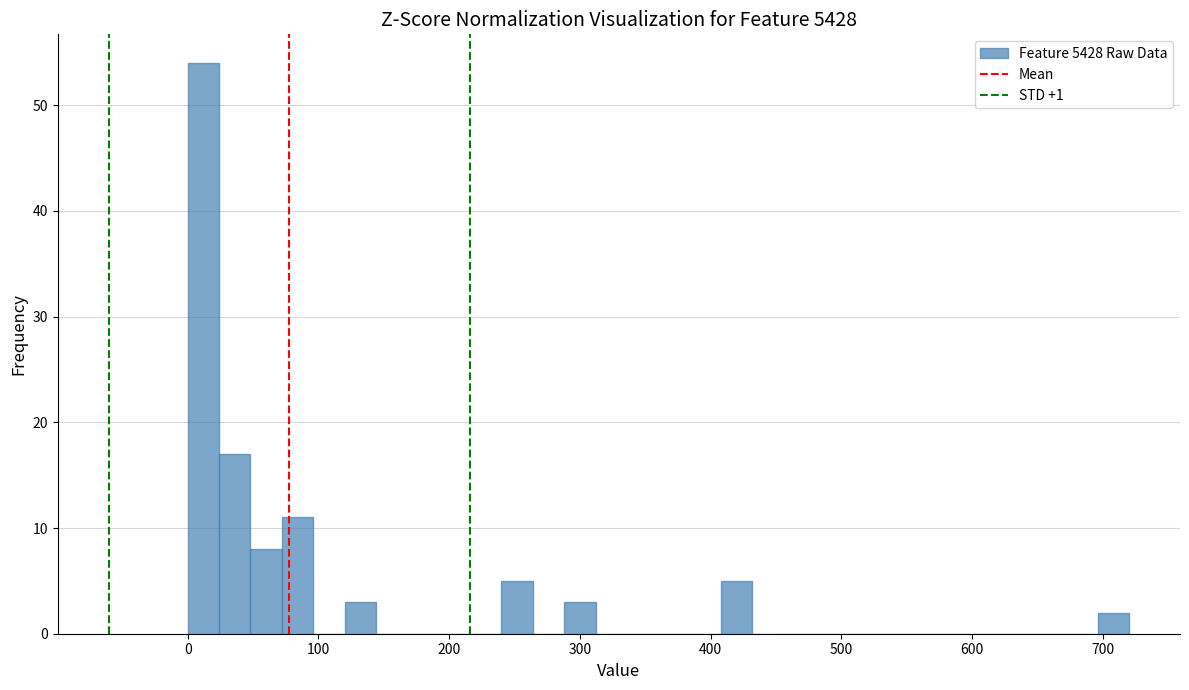

Read against the x-axis, roughly where is the centre of the tallest bar?

10